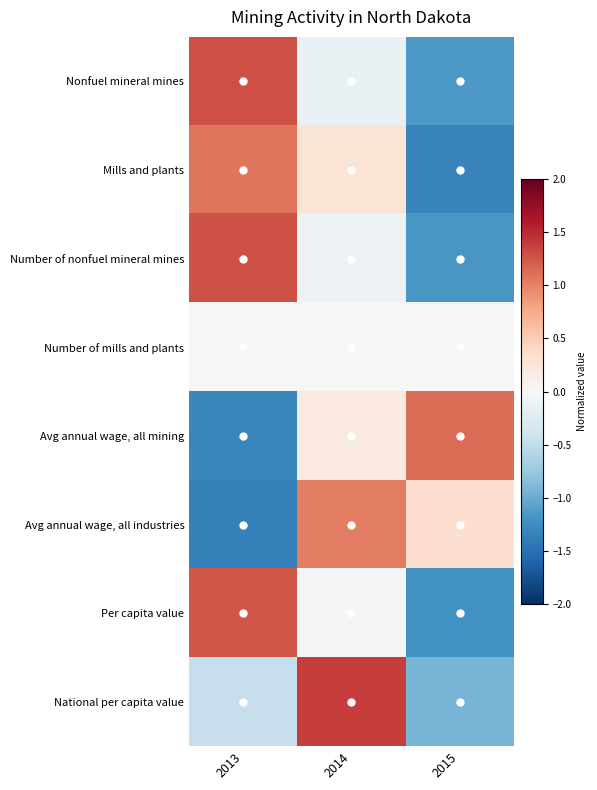

At which category does the chart reach its peak across all series?

2014